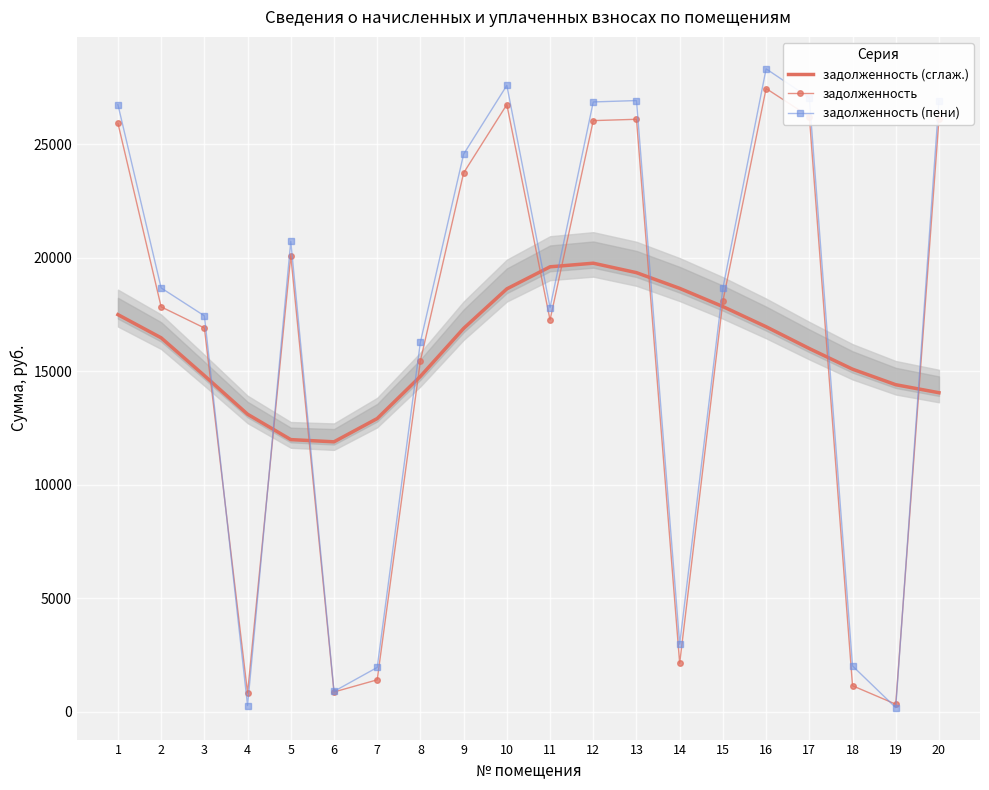

Which series ends up on top after the final intersection of задолженность (сглаж.) and задолженность (пени)?

задолженность (пени)